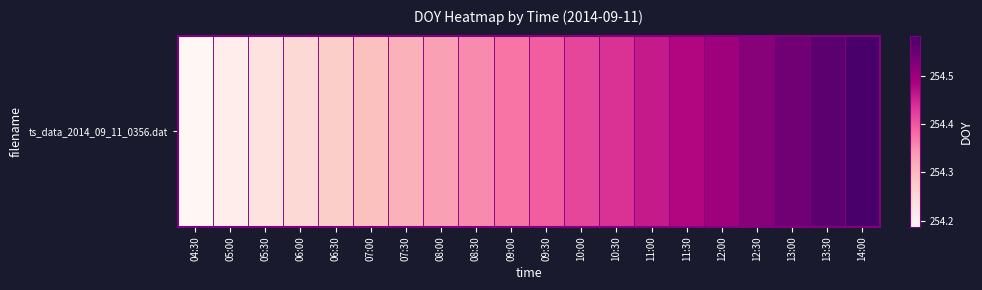

List the labels in order of value, smallest first.

04:30, 05:00, 05:30, 06:00, 06:30, 07:00, 07:30, 08:00, 08:30, 09:00, 09:30, 10:00, 10:30, 11:00, 11:30, 12:00, 12:30, 13:00, 13:30, 14:00